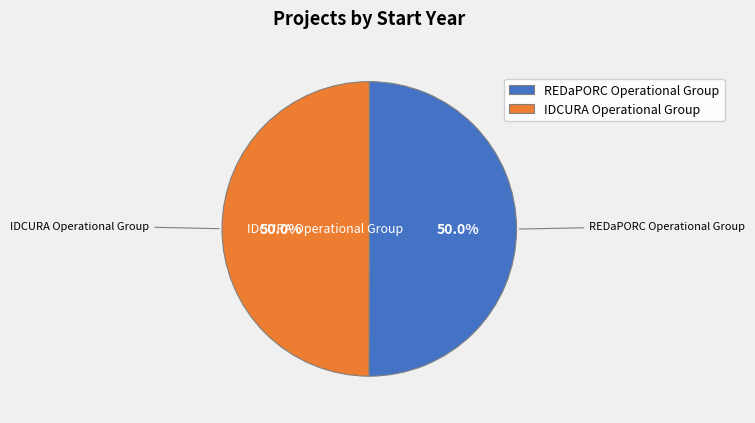

How many segments does this pie chart have?

2